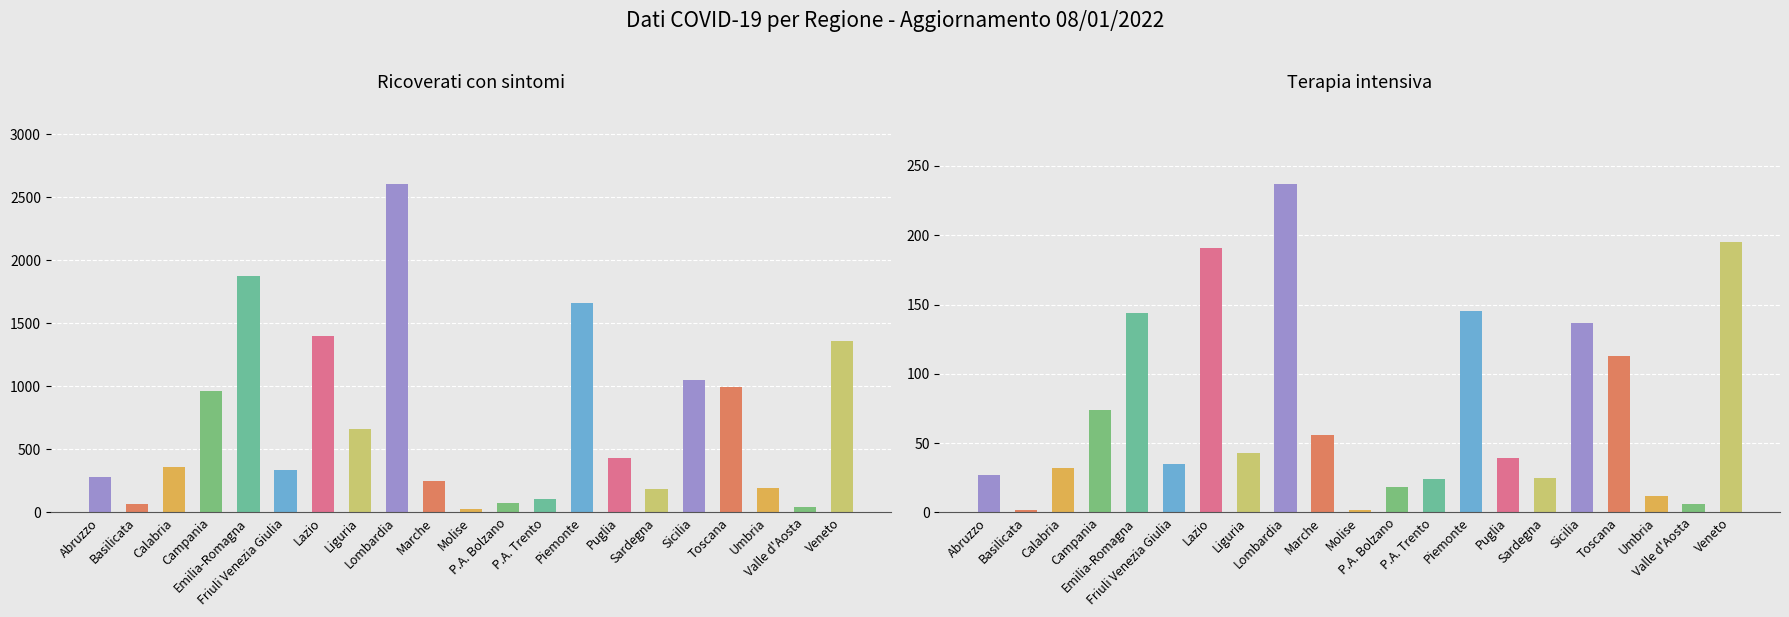

True or false: Terapia intensiva has a value of 74 at Campania.

True